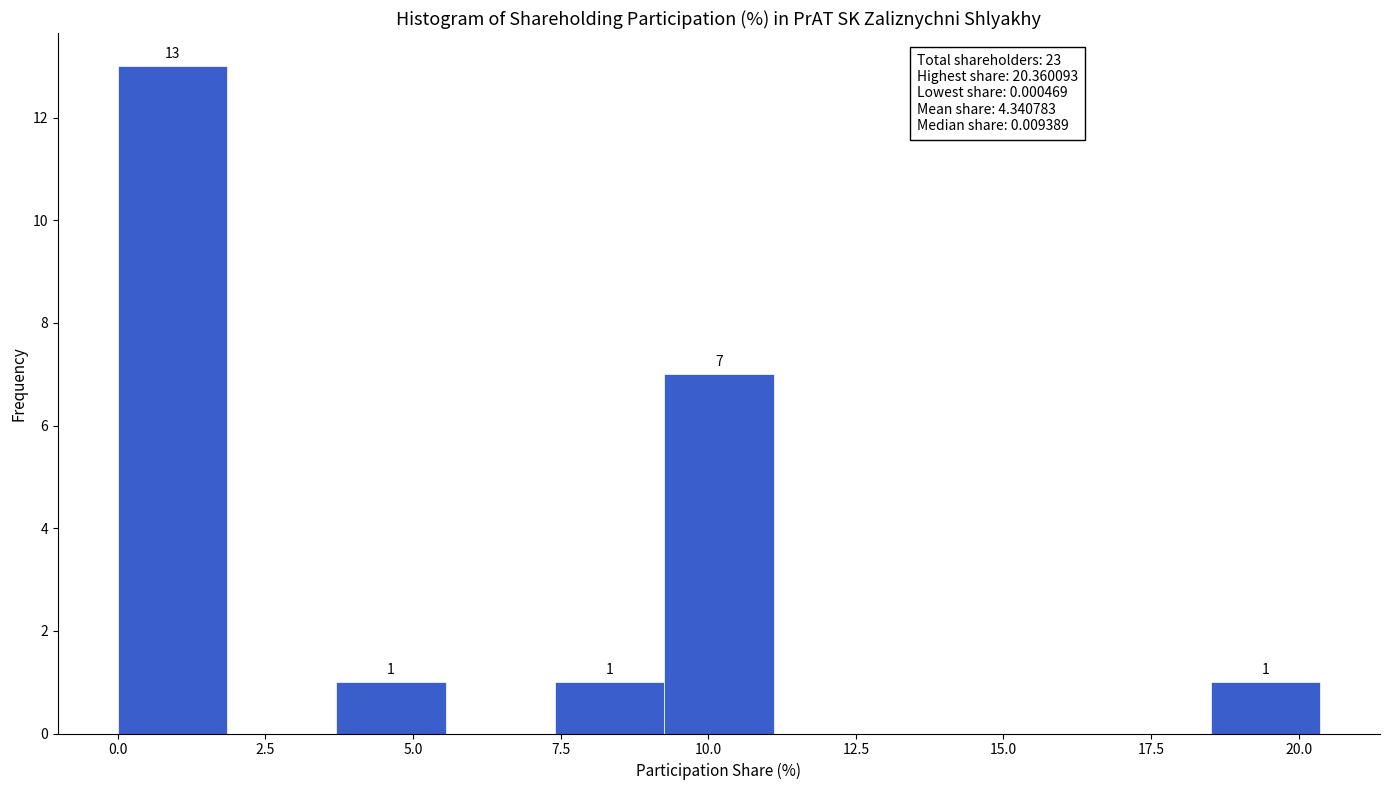

Read against the x-axis, roughly where is the centre of the tallest bar?

1.0